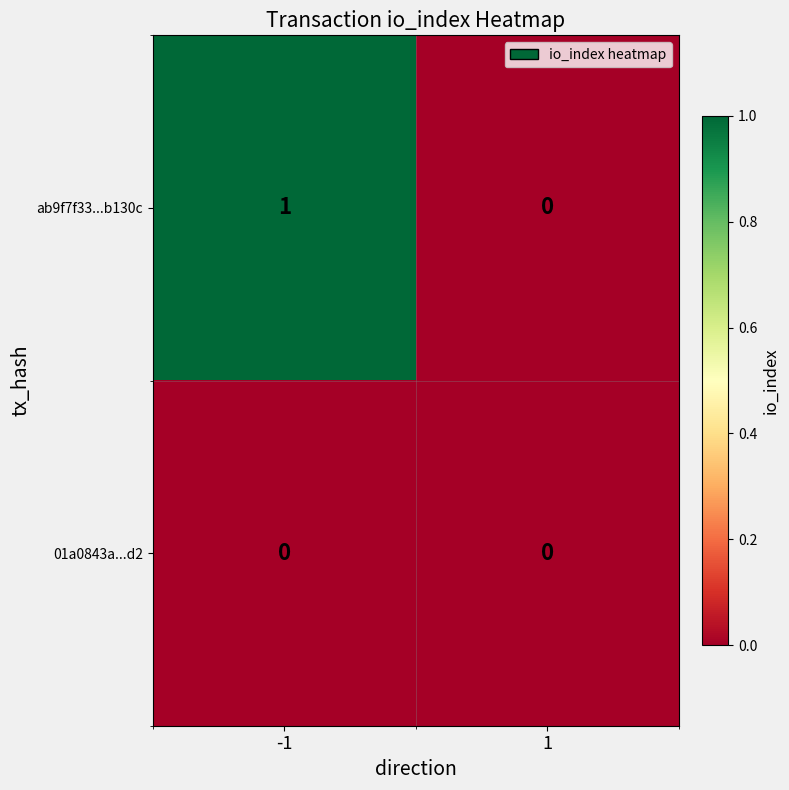

The value of ab9f7f33...b130c at -1 is 1. True or false?

True